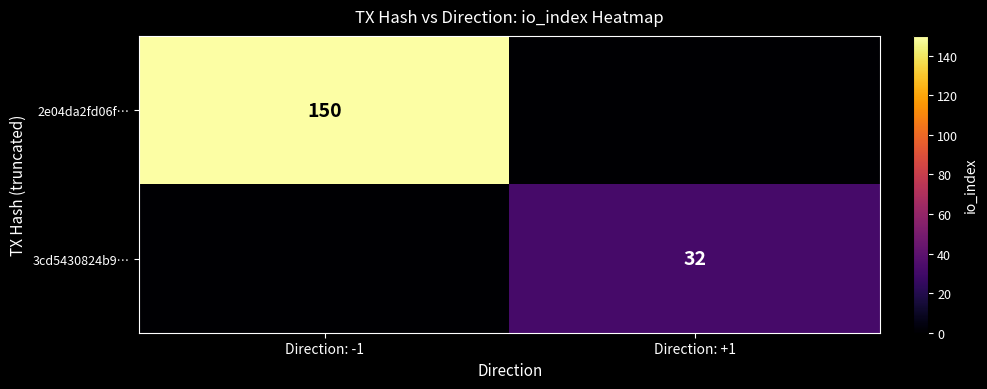

True or false: 2e04da2fd06f… has a value of 53 at Direction: -1.

False